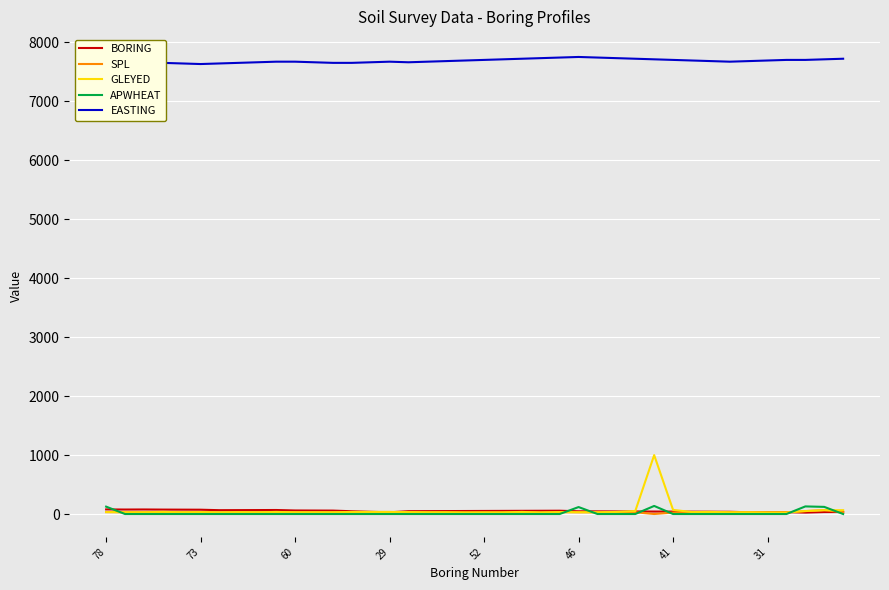

What are all the series names shown in the legend?

BORING, SPL, GLEYED, APWHEAT, EASTING